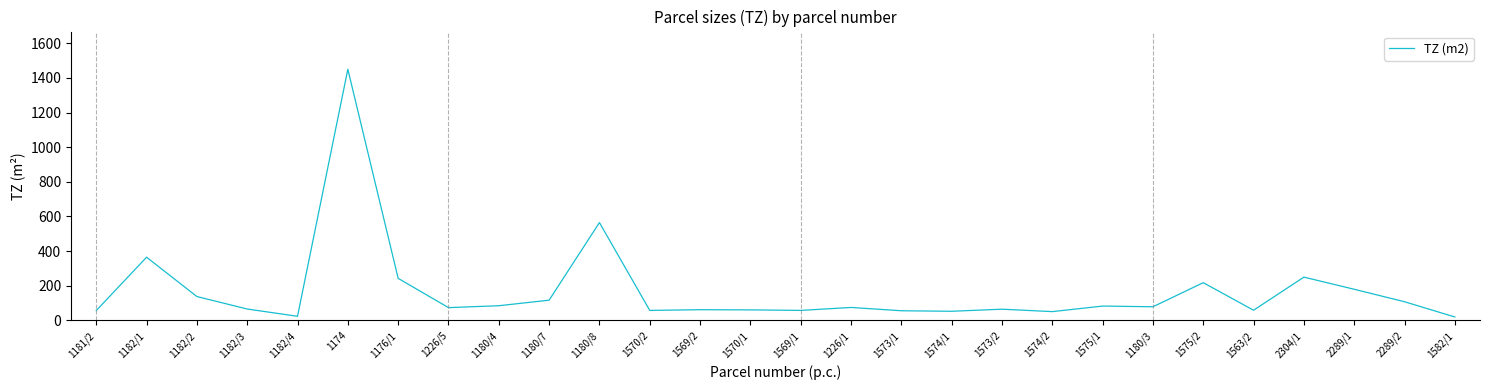

What position from the left is 1174?

6